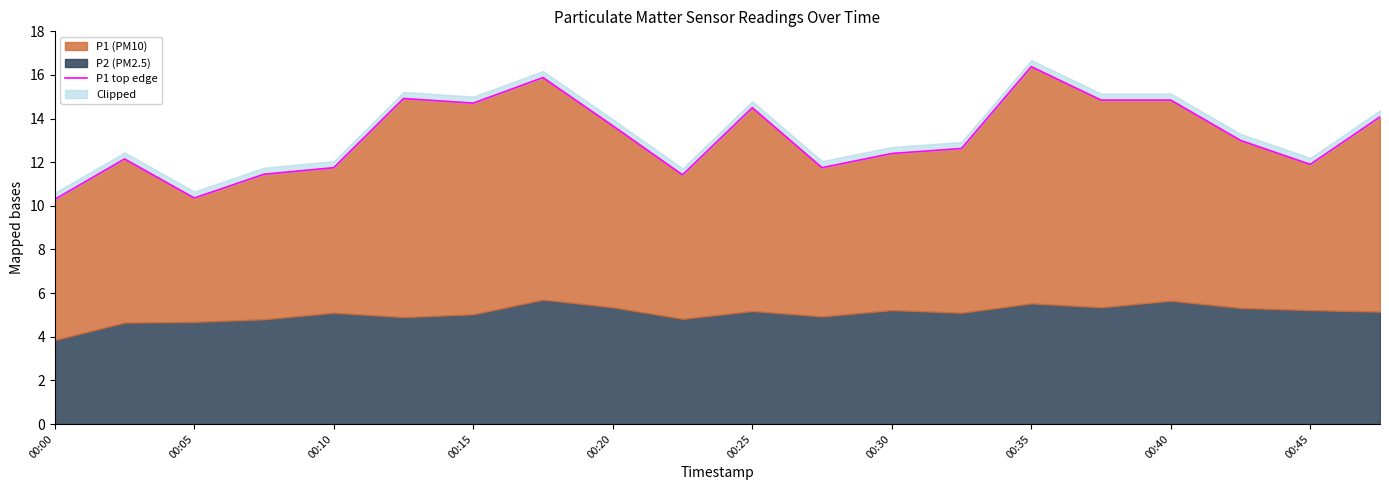

What is the smallest value displayed?

10.3